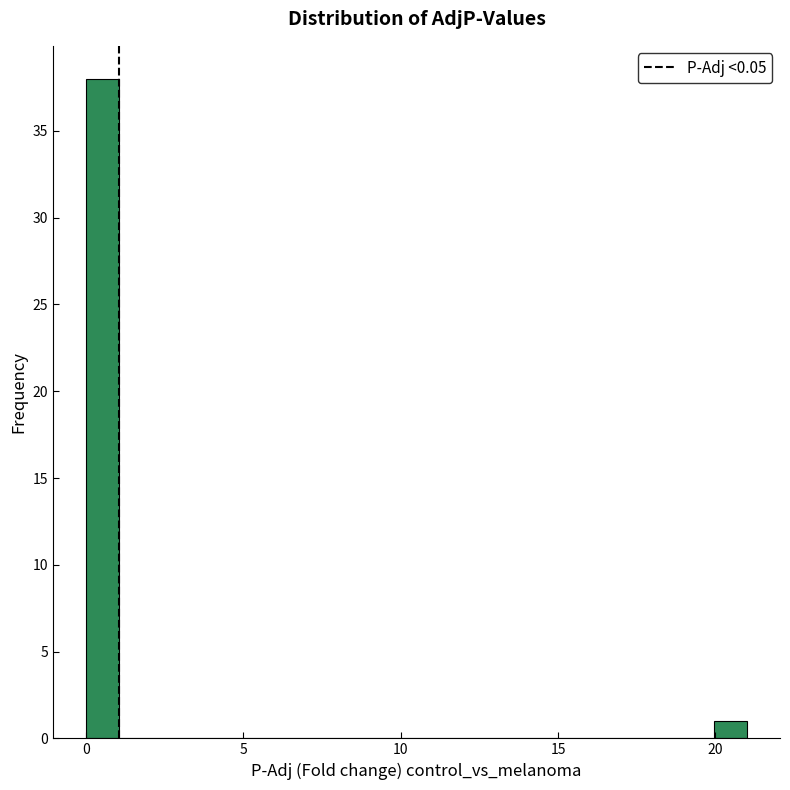

Read against the x-axis, roughly where is the centre of the tallest bar?

0.5